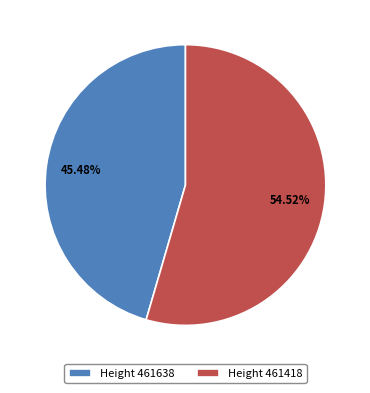

How many segments does this pie chart have?

2